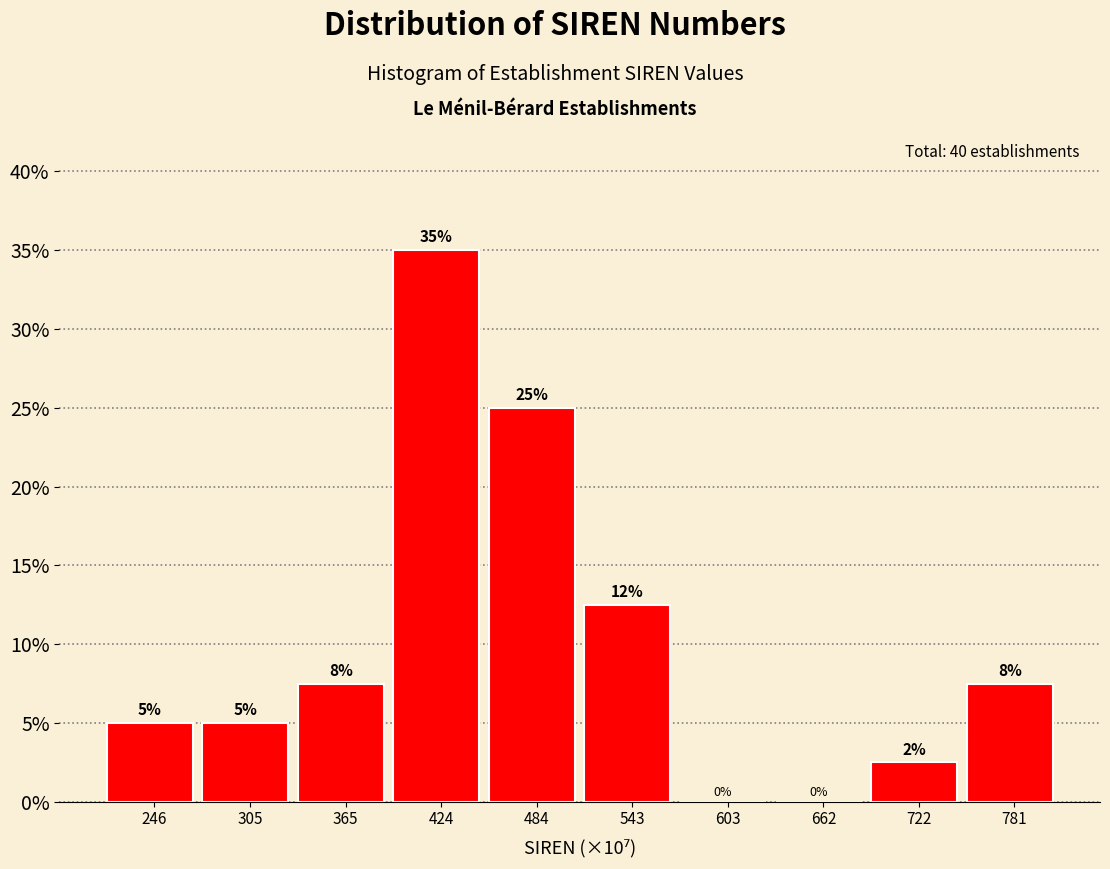

What is the change in value from 484 to 603?

-25.0